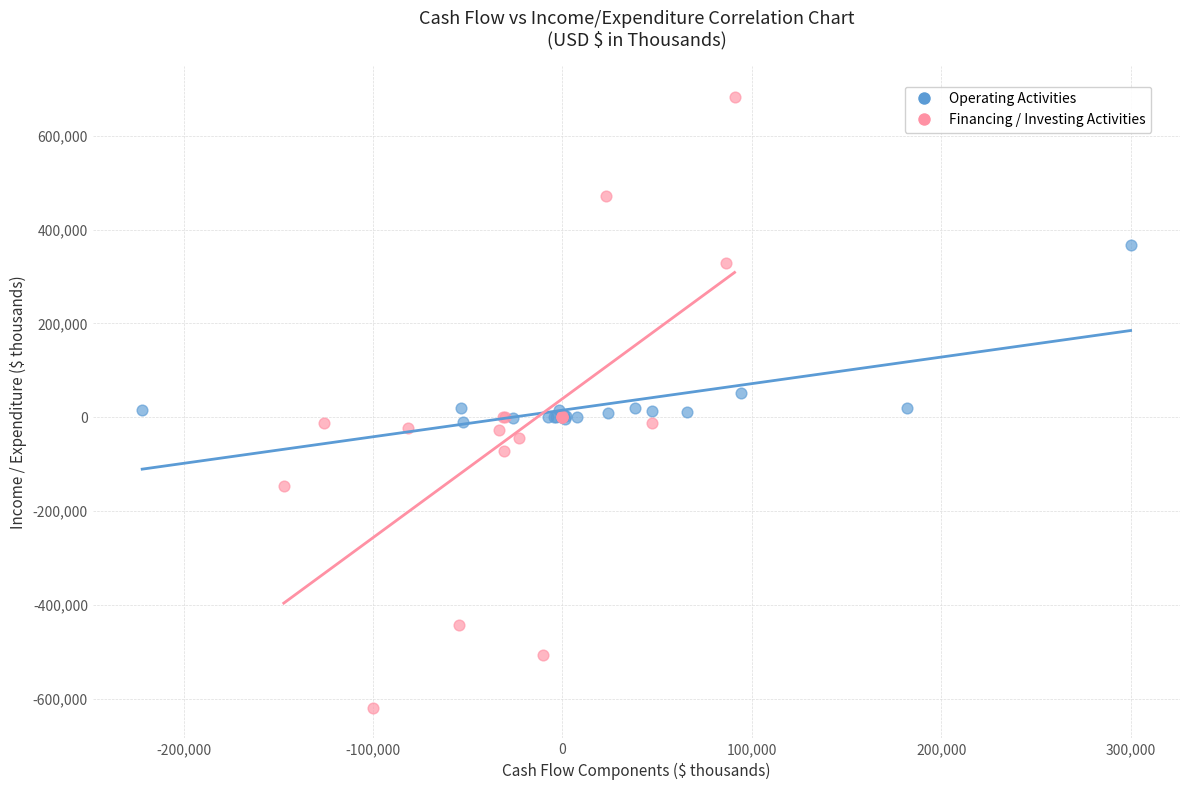

Which series reaches the maximum Y coordinate?

Financing / Investing Activities